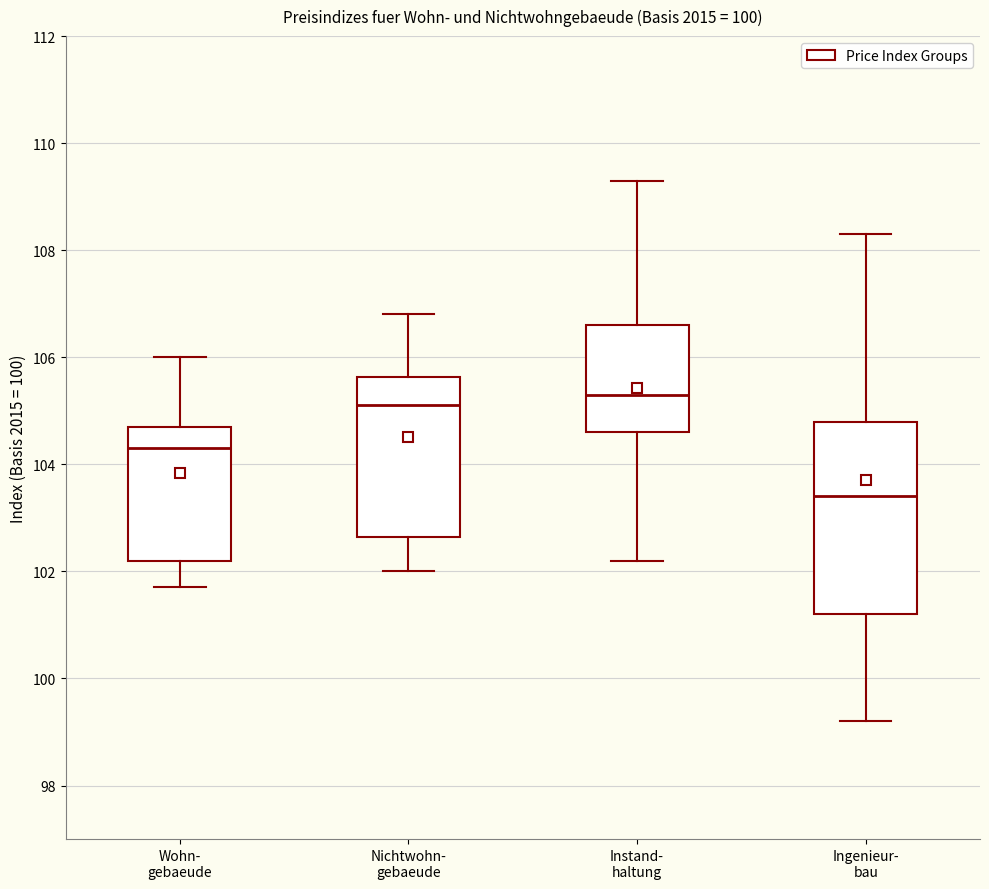

Which box has the highest median line?

Instand- haltung